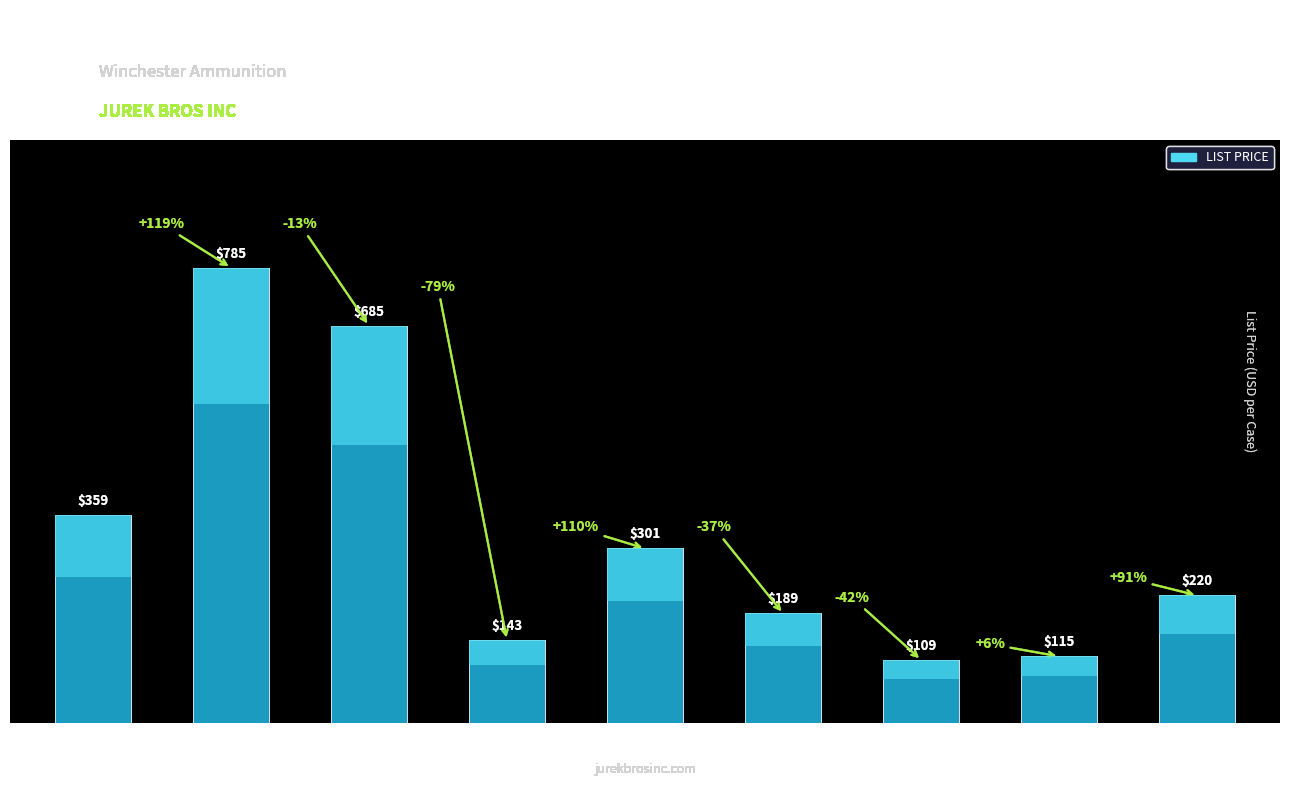

Between RA556B and RA45SF, which is larger?

RA556B